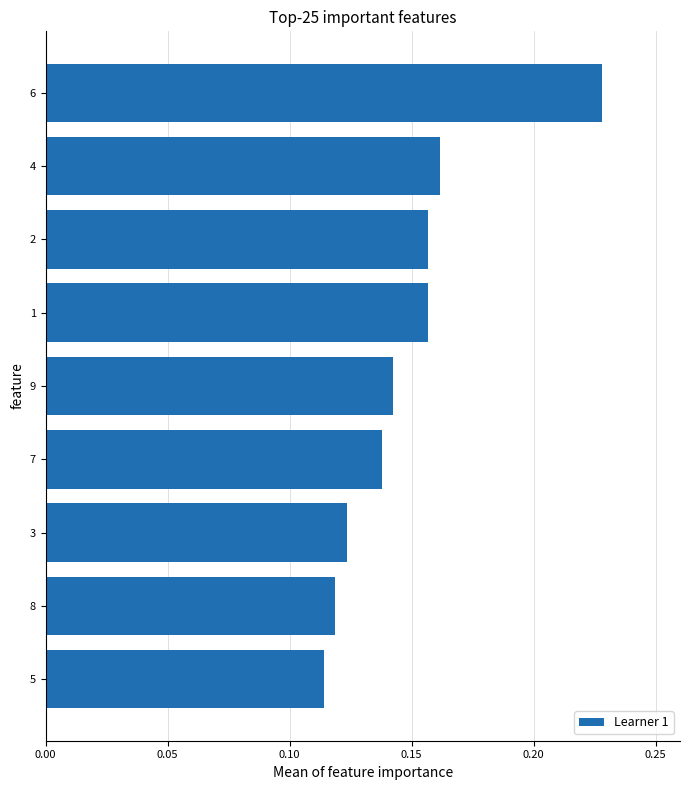

Between 9 and 3, which is larger?

9